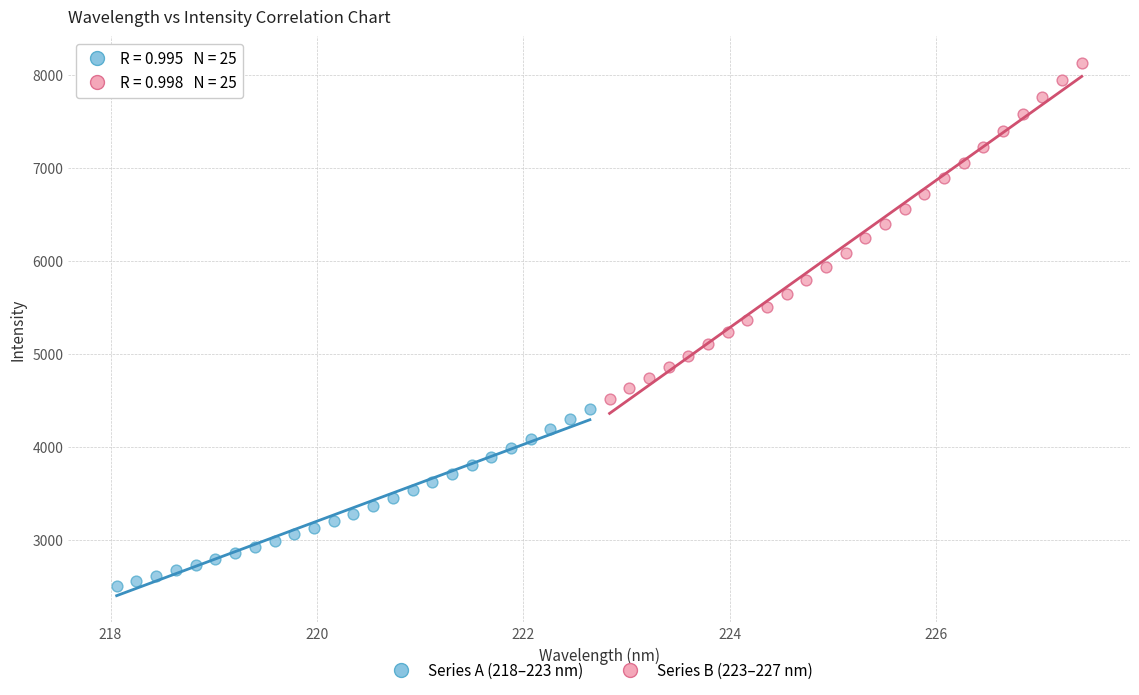

Which series contains the highest Y value?

Series B (223–227 nm)